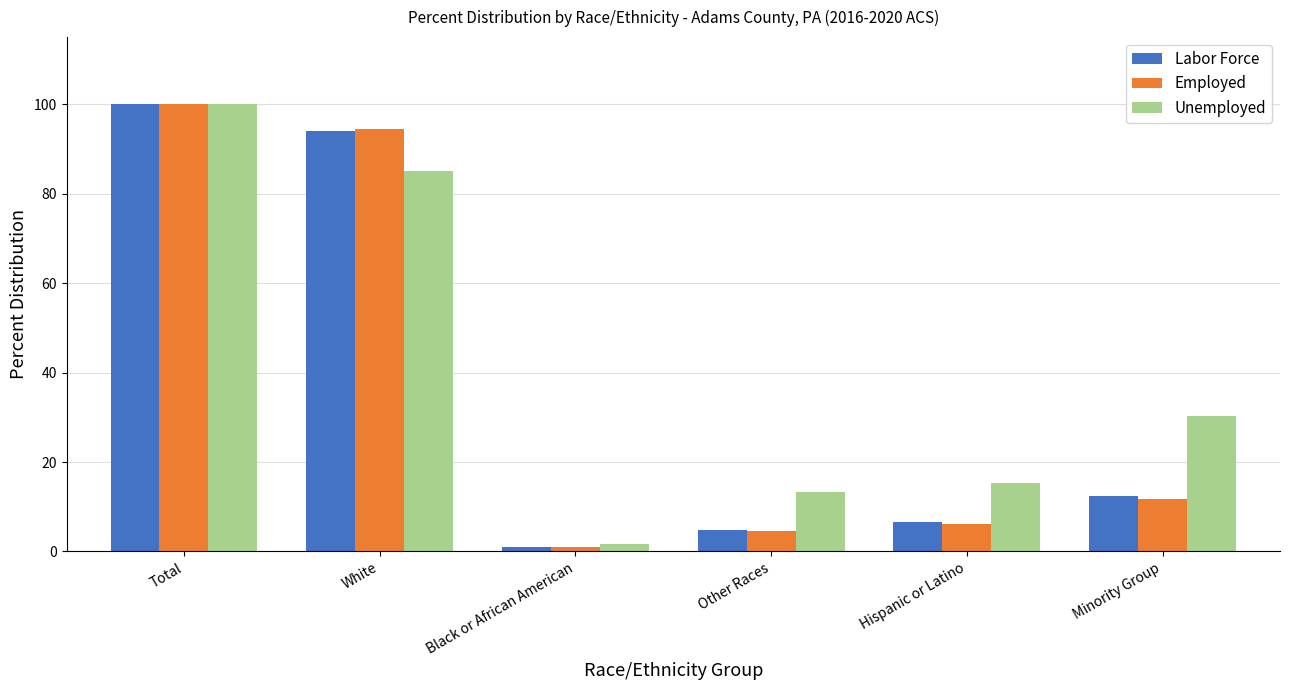

At which category is the sum across all series the highest?

Total